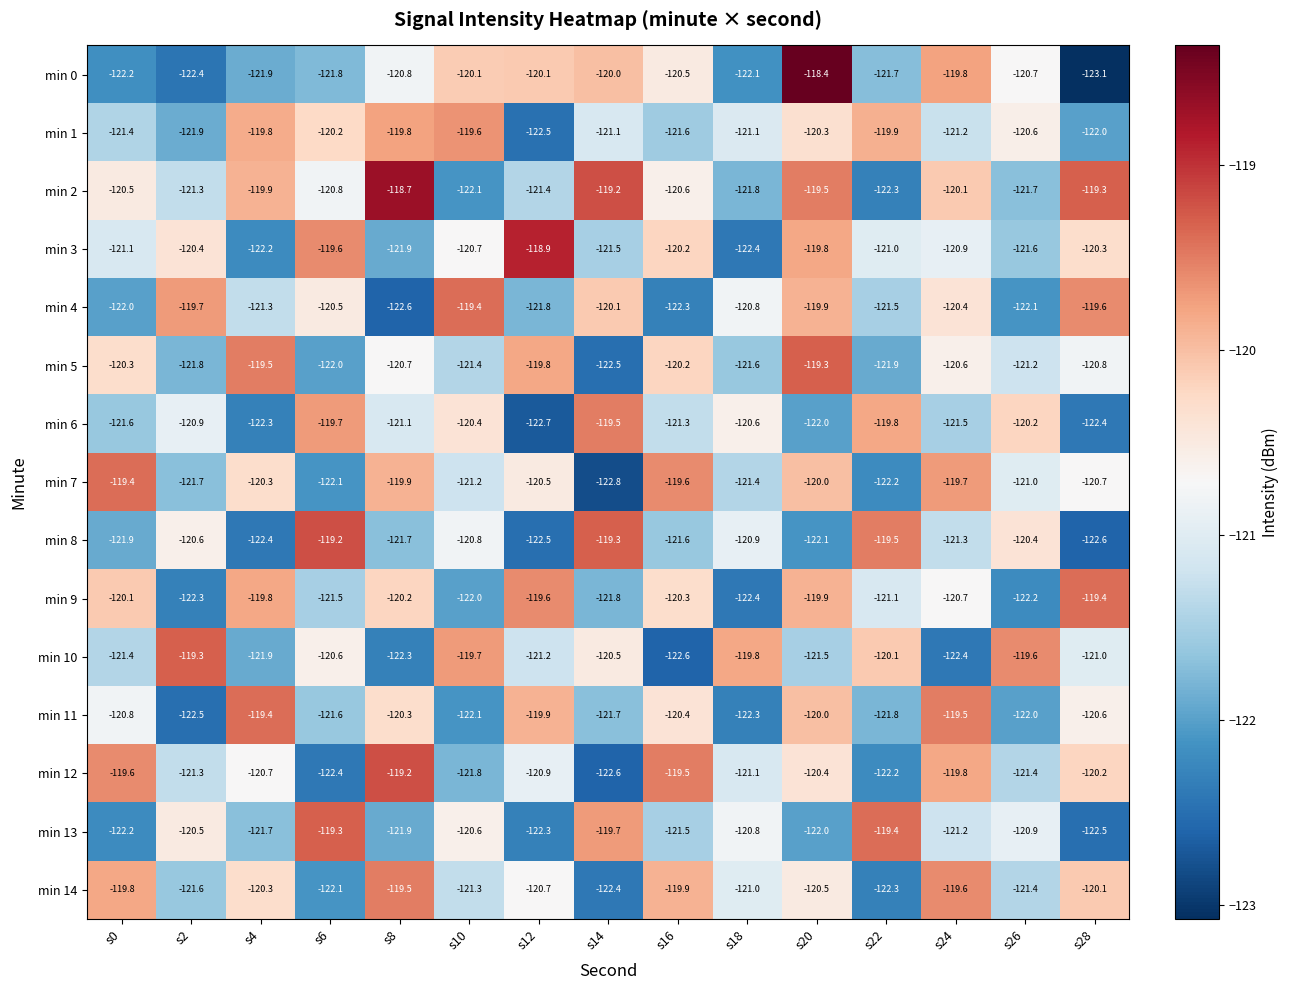

Read the min 0 value at s22.

-121.7